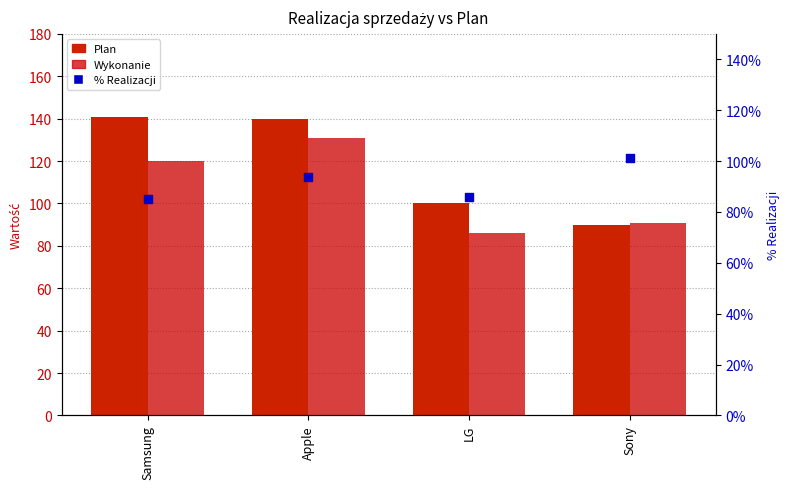

Which series reaches the maximum Y coordinate?

Plan